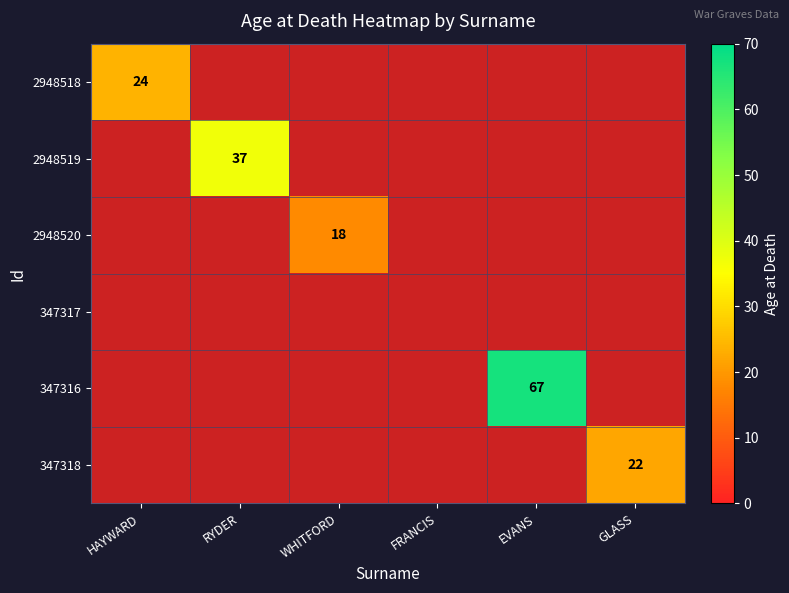

Is it true that 347318 equals 32 at GLASS?

False